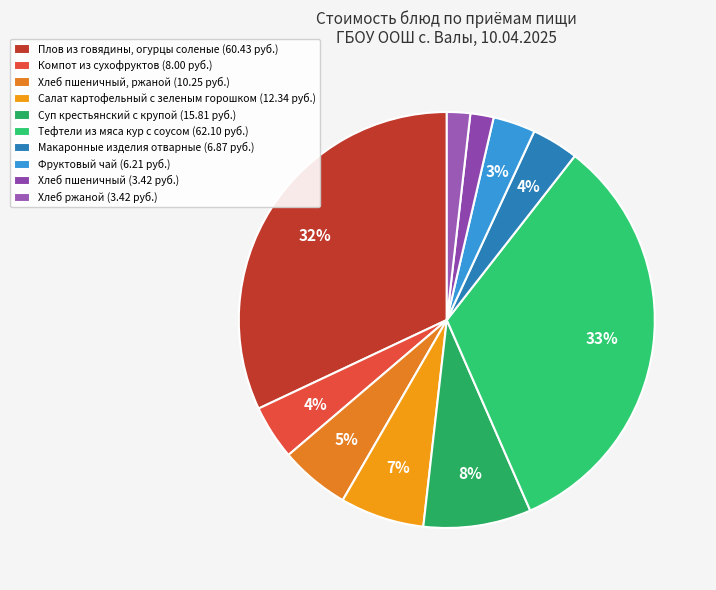

How many segments does this pie chart have?

10